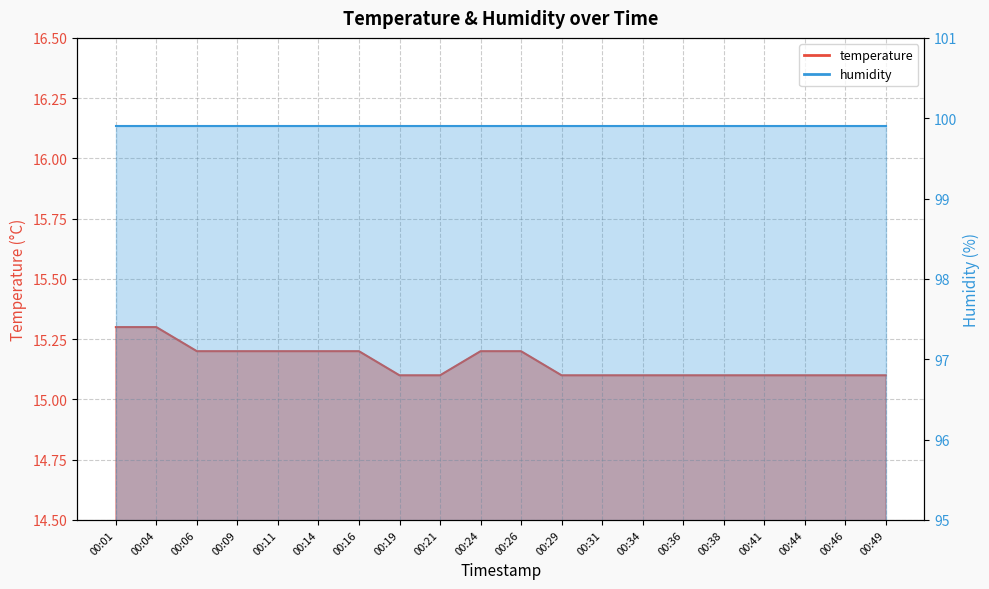

Does the chart have visible grid lines?

Yes